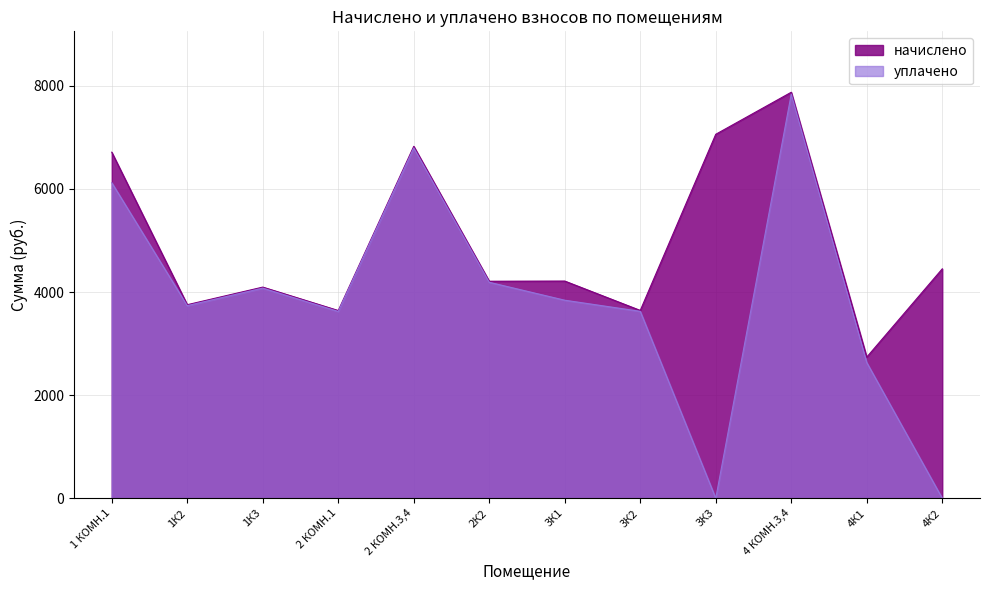

What is the sum of the начислено values at 4К1 and 3К3?

9799.3